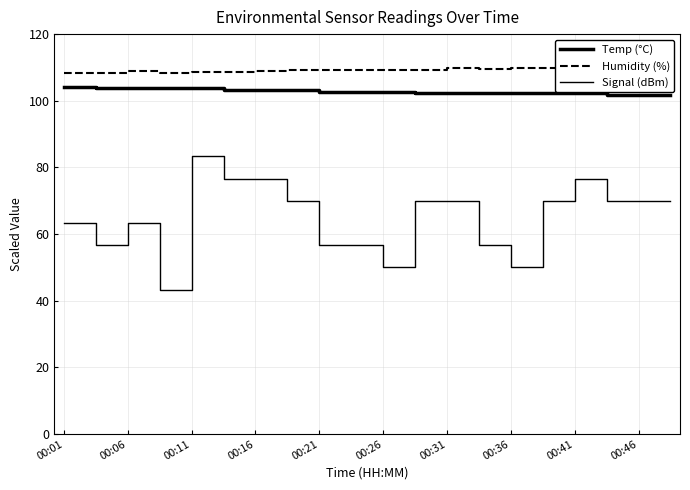

Reading right to left, what are all the values shown in this chart?

Temp (°C): 101.8	101.8	101.8	102.2	102.2	102.2	102.2	102.2	102.2	102.7	102.7	102.7	103.2	103.2	103.2	103.7	103.7	103.7	103.7	104.2
Humidity (%): 110.6	110.4	110.2	110.2	110.0	109.7	109.5	109.7	109.3	109.1	109.1	109.1	109.1	108.9	108.7	108.7	108.4	108.9	108.2	108.4
Signal (dBm): 70.0	70.0	70.0	76.7	70.0	50.0	56.7	70.0	70.0	50.0	56.7	56.7	70.0	76.7	76.7	83.3	43.3	63.3	56.7	63.3